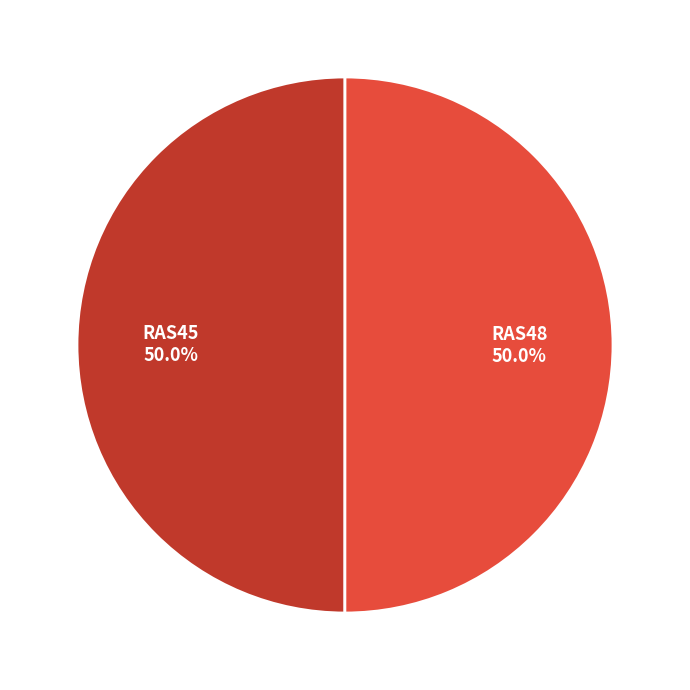

How many segments does this pie chart have?

2